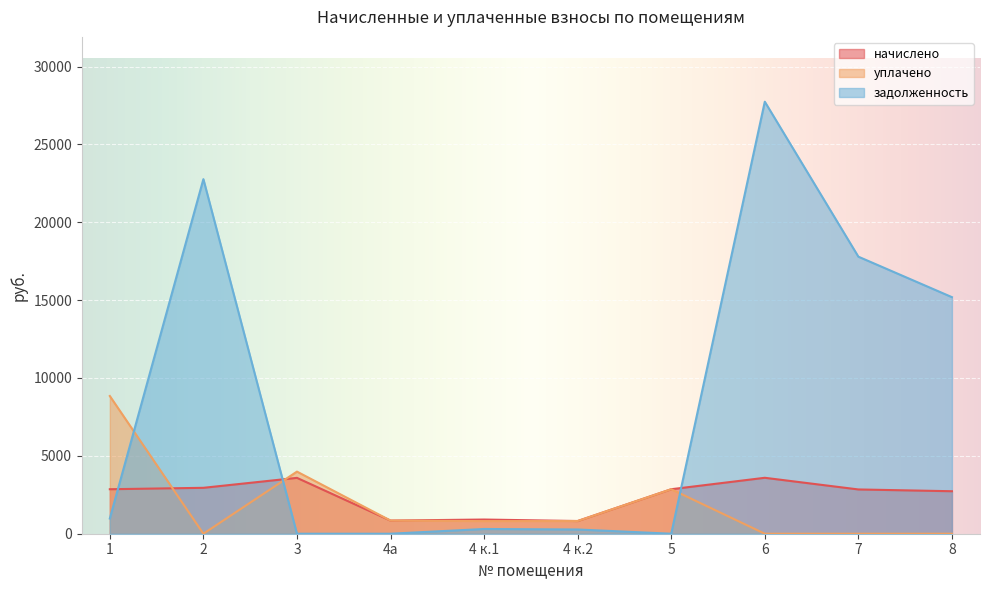

What is the value of the уплачено point at the 4th from the left?

844.3